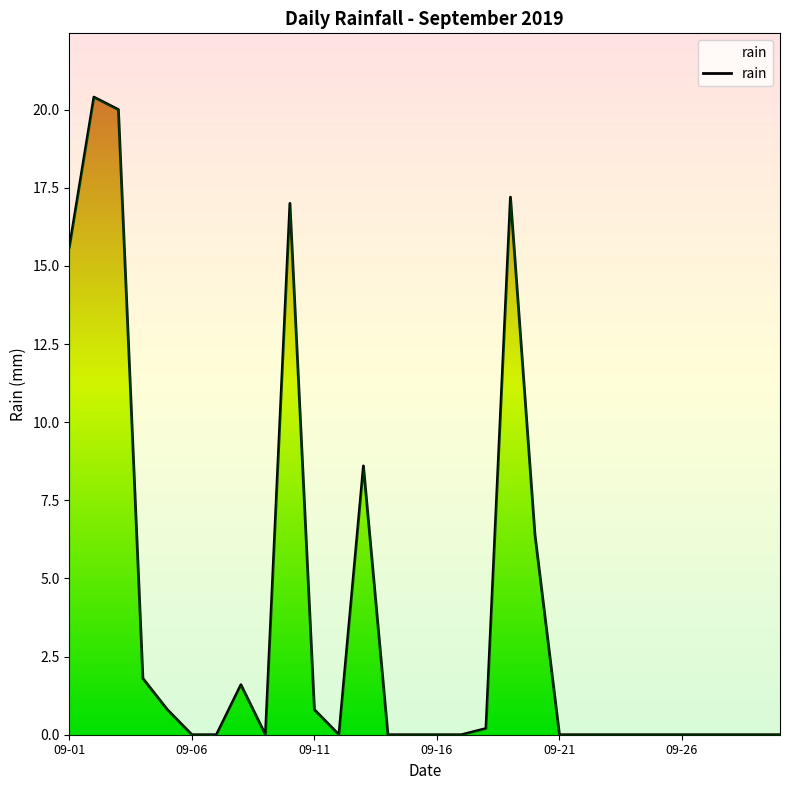

Does the chart display data point markers on the line(s)?

No